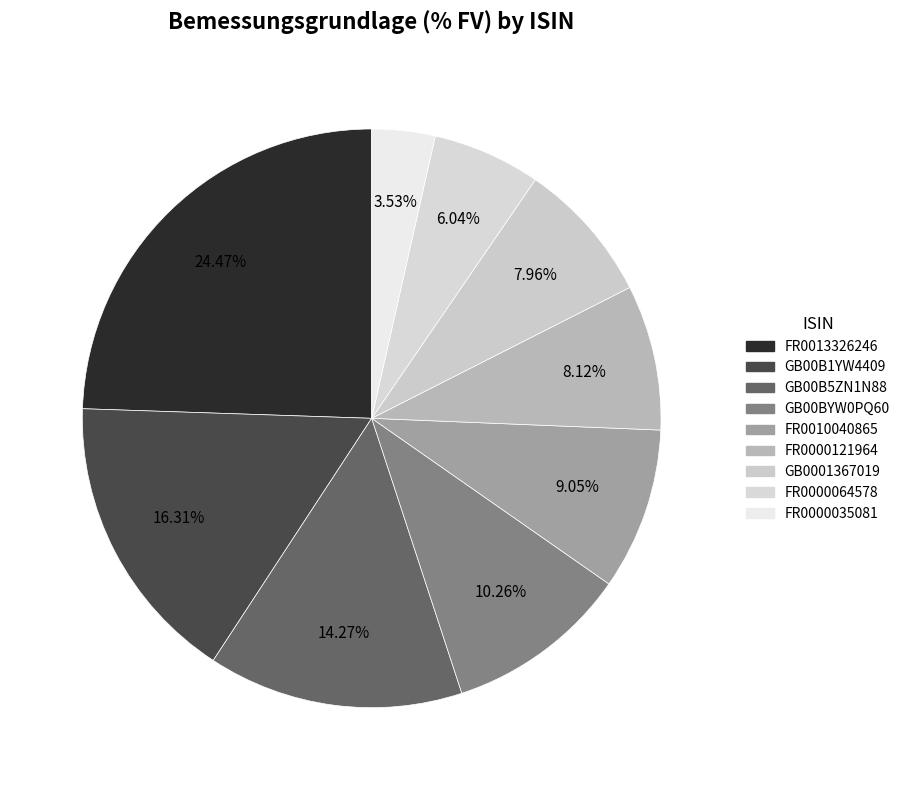

How many segments does this pie chart have?

9